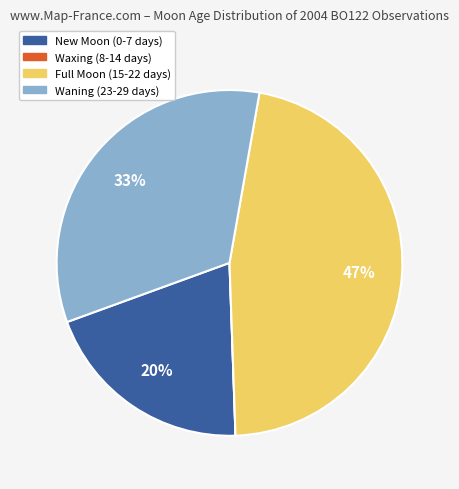

Is there a majority slice in this chart?

No